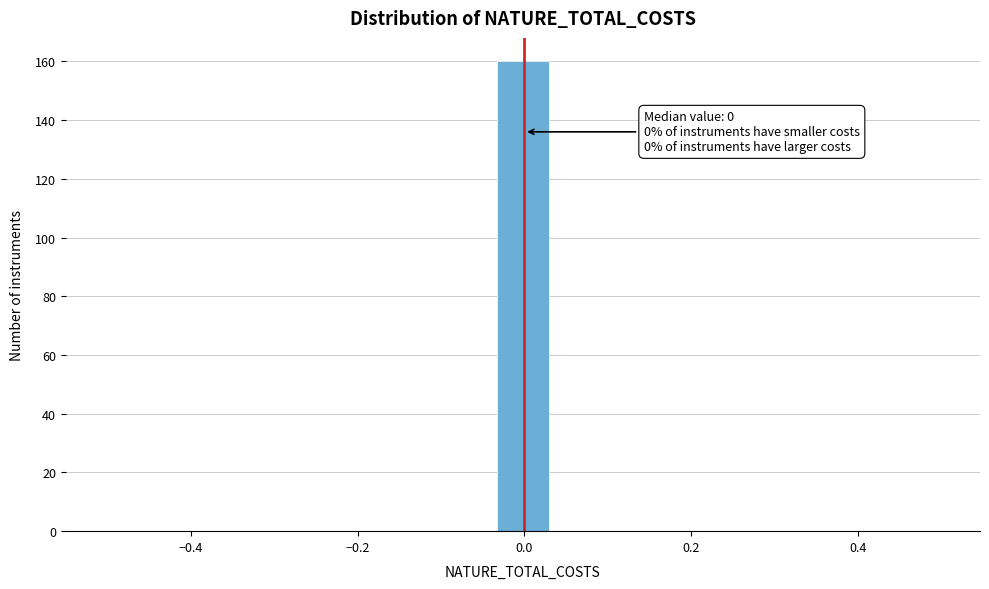

Read against the x-axis, roughly where is the centre of the tallest bar?

0.00